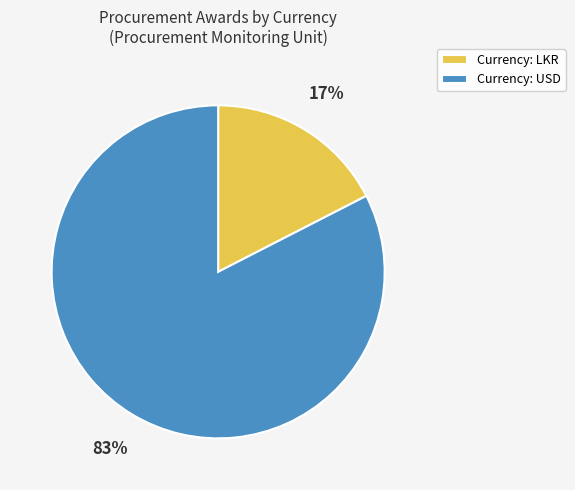

What percentage is the Currency: USD slice, to the nearest percent?

83%